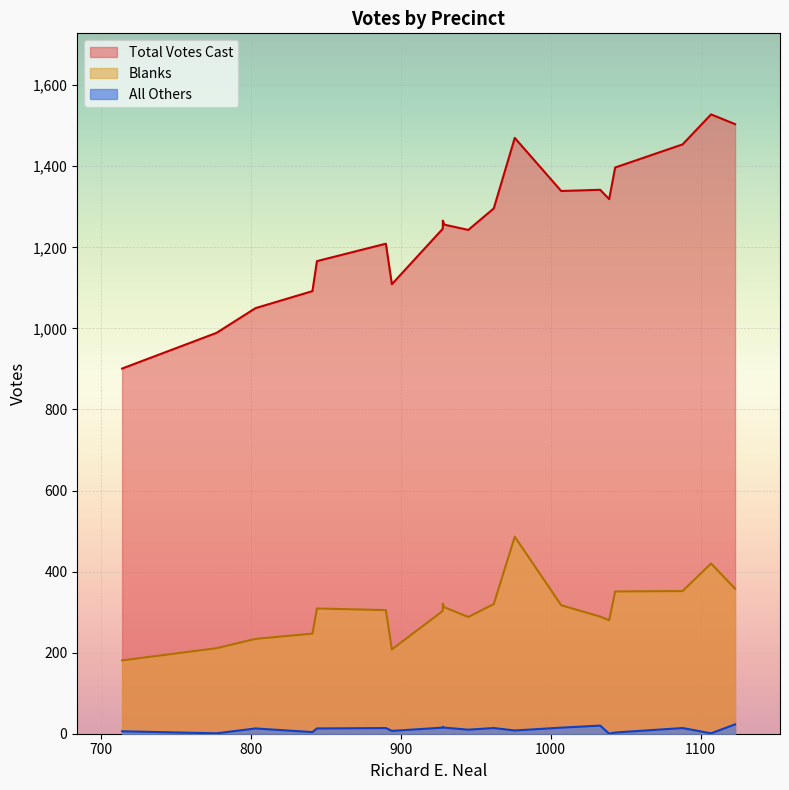

Is it true that Blanks equals 838 at Brimfield-1?

False